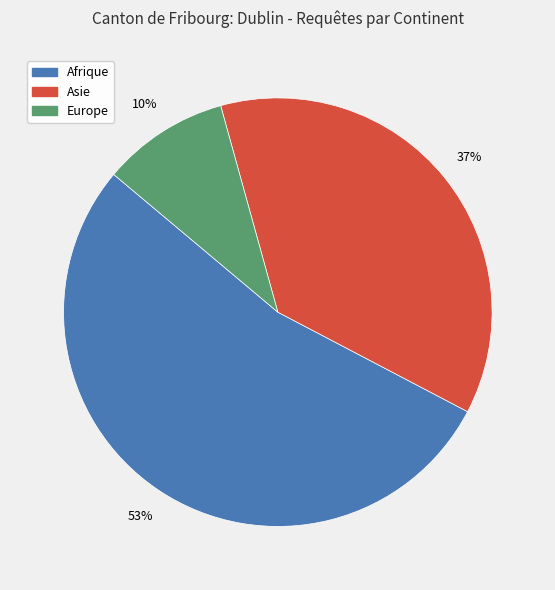

Is there a majority slice in this chart?

Yes